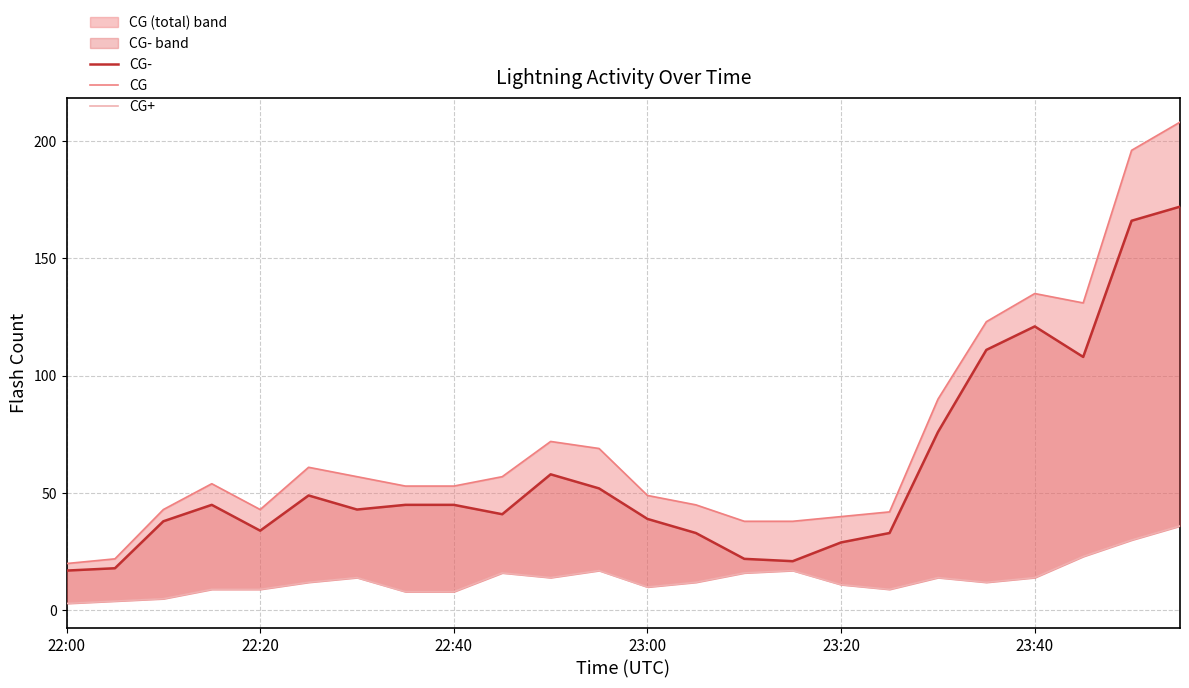

How many data points in CG- are above 45?

9